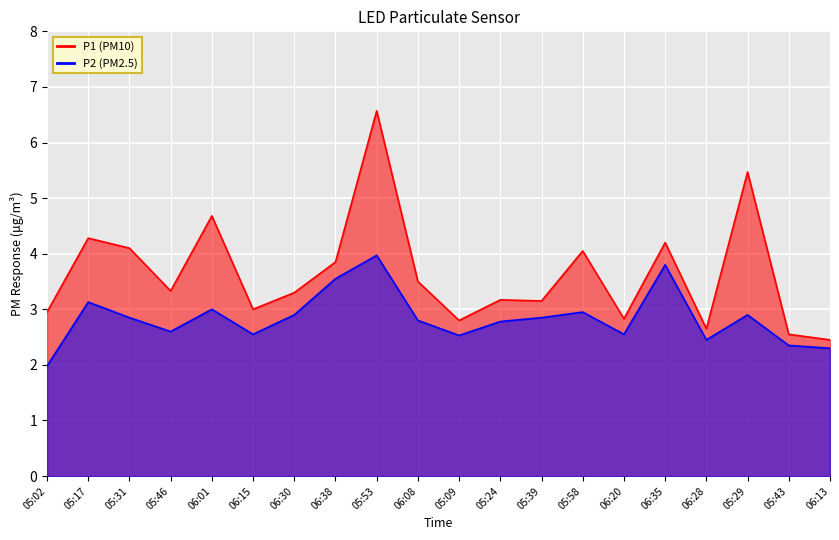

True or false: P1 and P2 cross at least once.

False